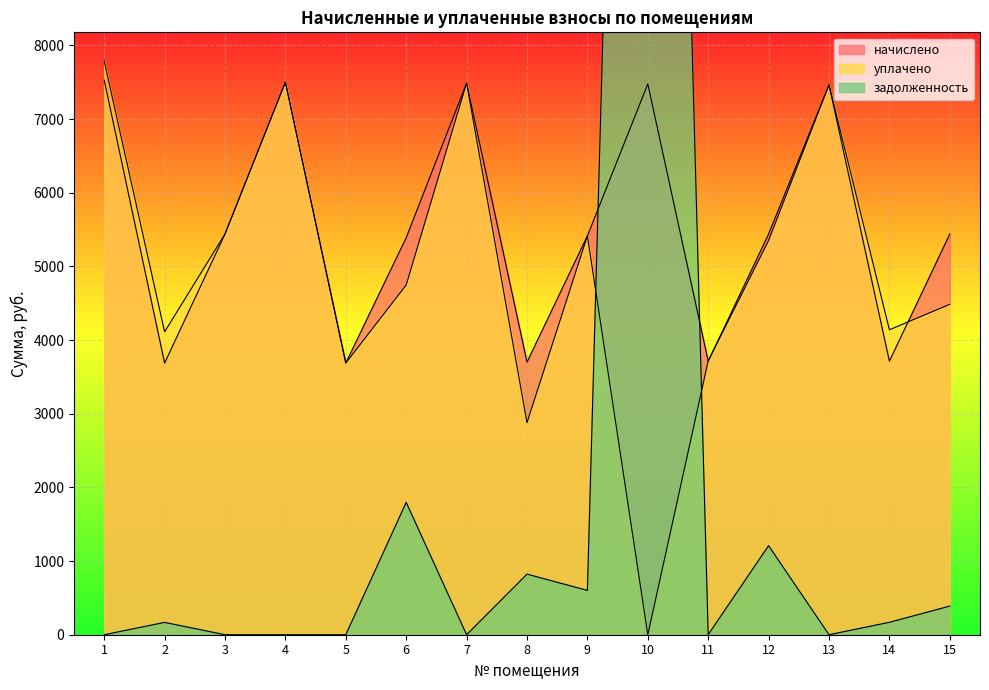

Between 2 and 3, which series saw the biggest shift?

начислено